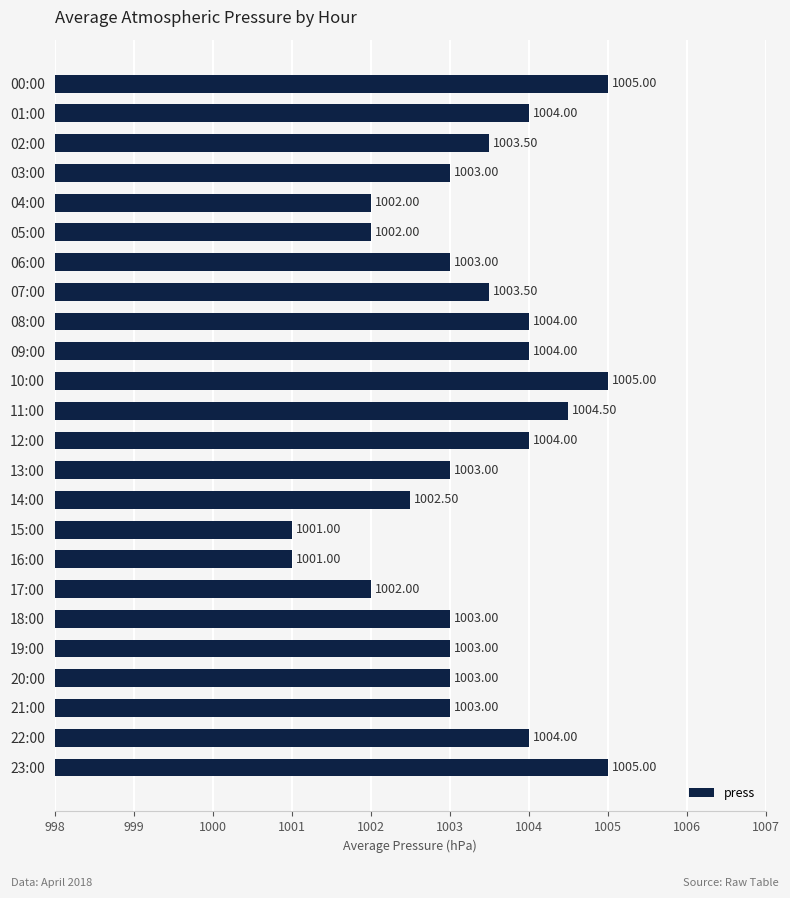

Which has a higher value, 08:00 or 10:00?

10:00